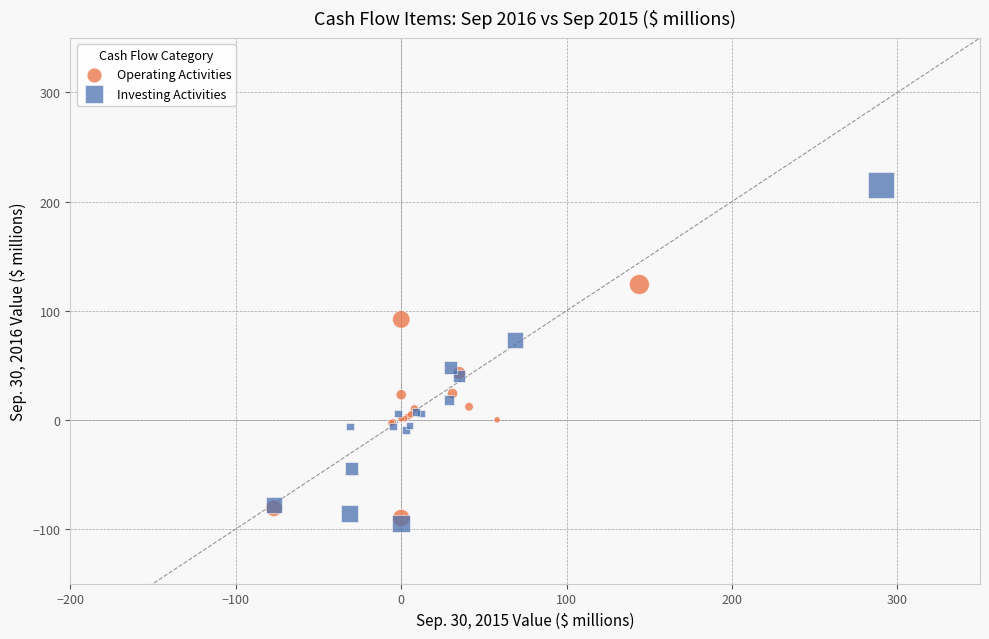

Which series contains the highest Y value?

Investing Activities